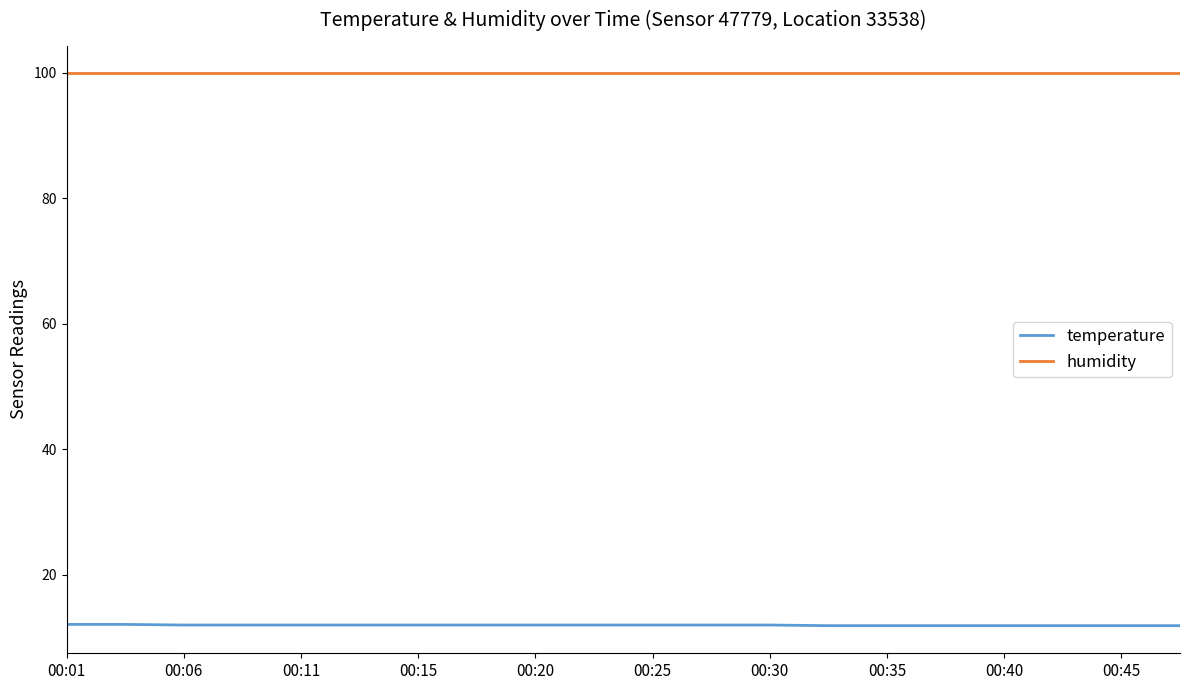

What are all the series names shown in the legend?

temperature, humidity